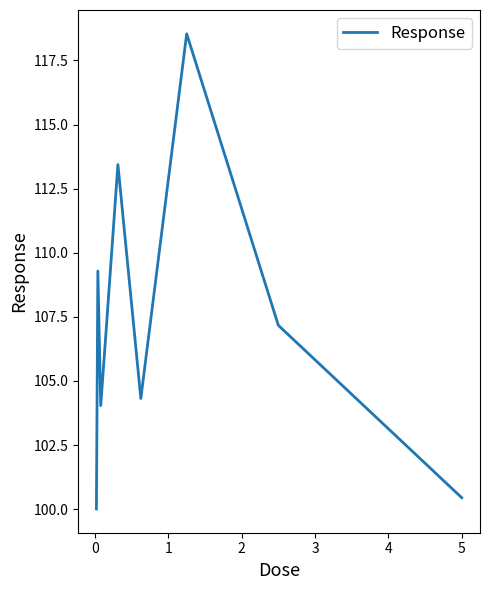

What is the greatest value displayed?

118.5